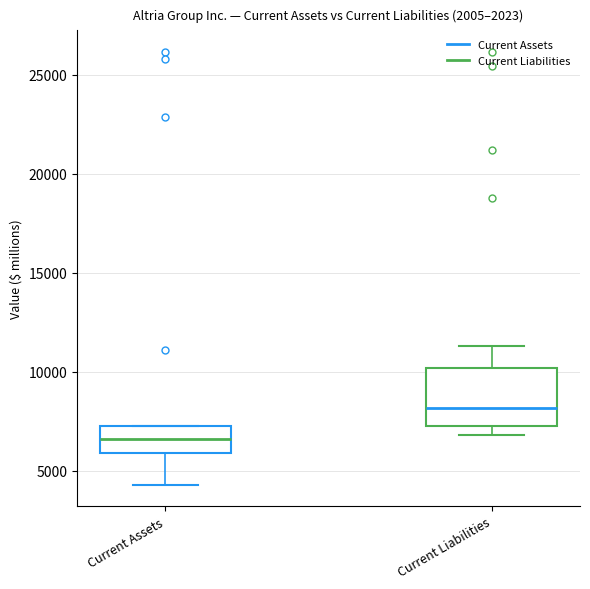

Reading left to right, transcribe this box plot: for each box, give where its median line is, the range the box spans, and where its two whiskers end, as read against the y-axis. The values are not printed on the chart, so give them approximately, as read against the axis.

Current Assets: median 6500, box 6000 to 7000, whiskers 4500 to 7500
Current Liabilities: median 8000, box 7500 to 10000, whiskers 7000 to 11500